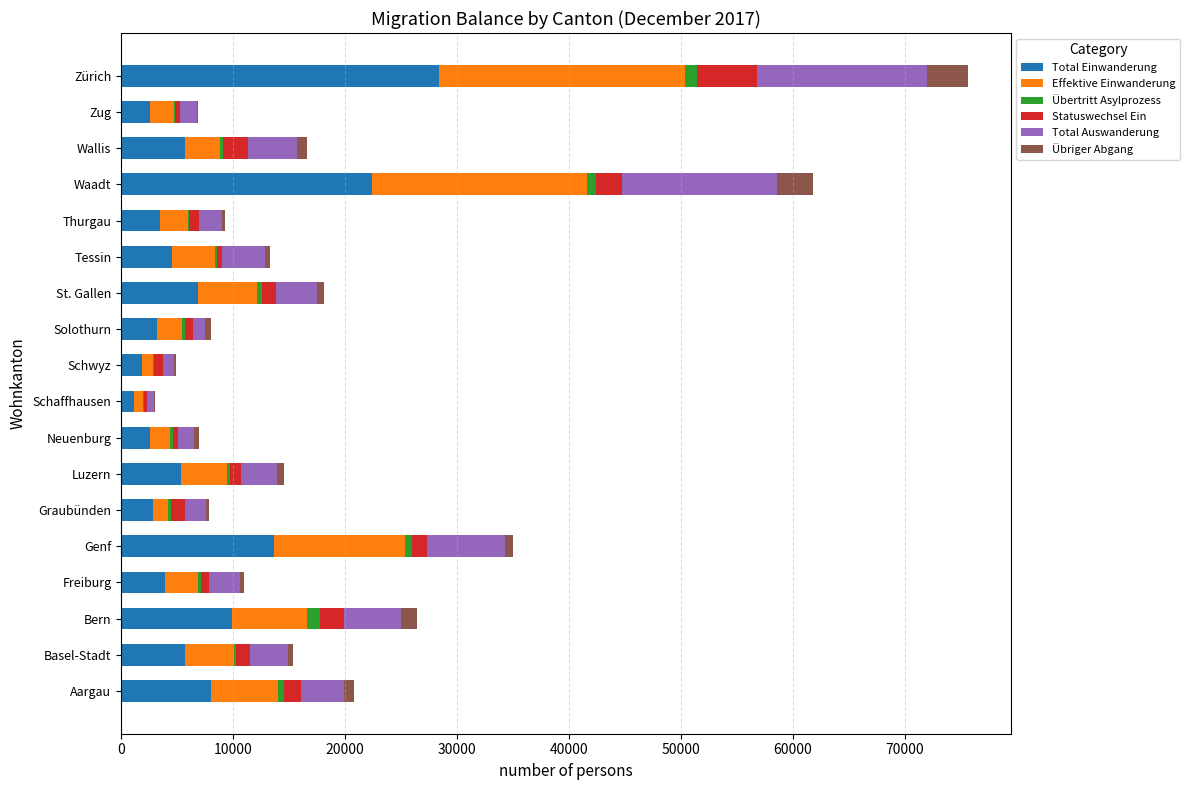

At which category is the sum across all series the highest?

Zürich